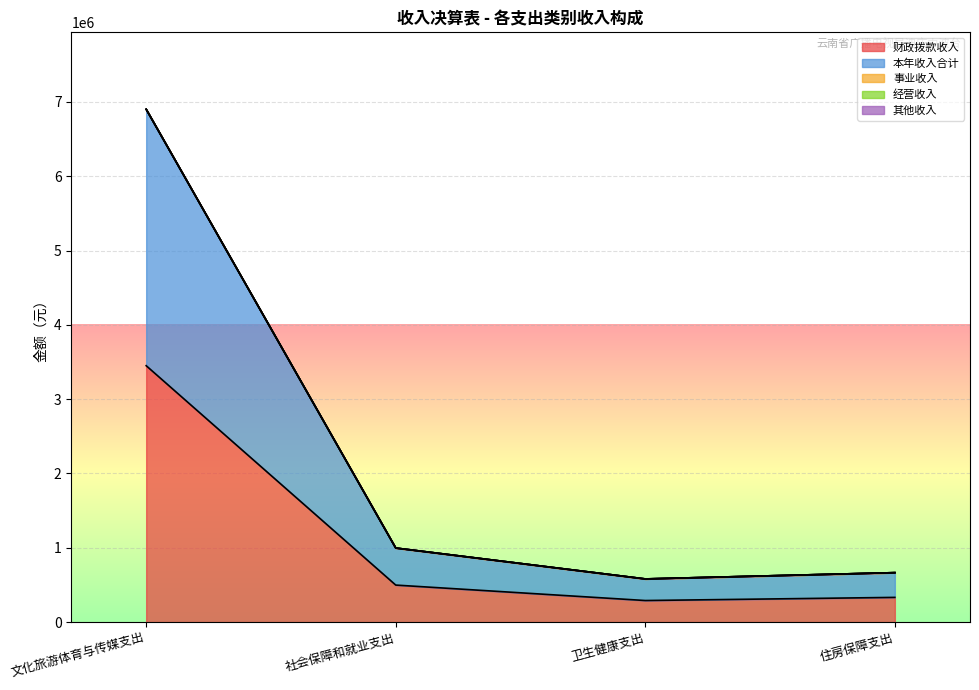

True or false: 经营收入 and 财政拨款收入 intersect in this chart.

False